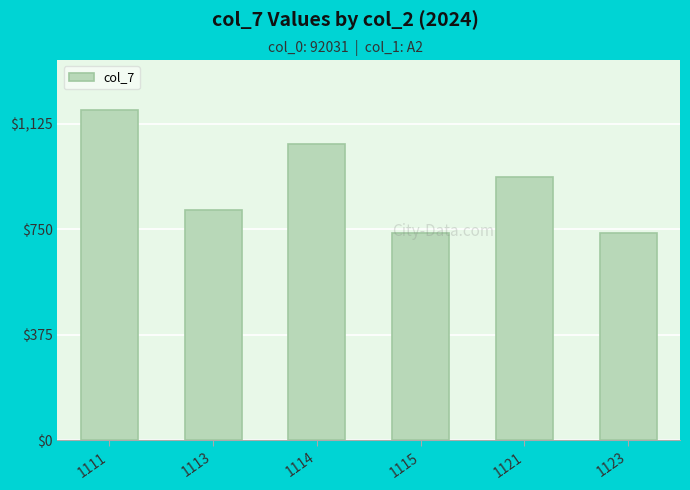

Reading left to right, what are all the values shown in this chart?

1176	818	1055	736	938	736